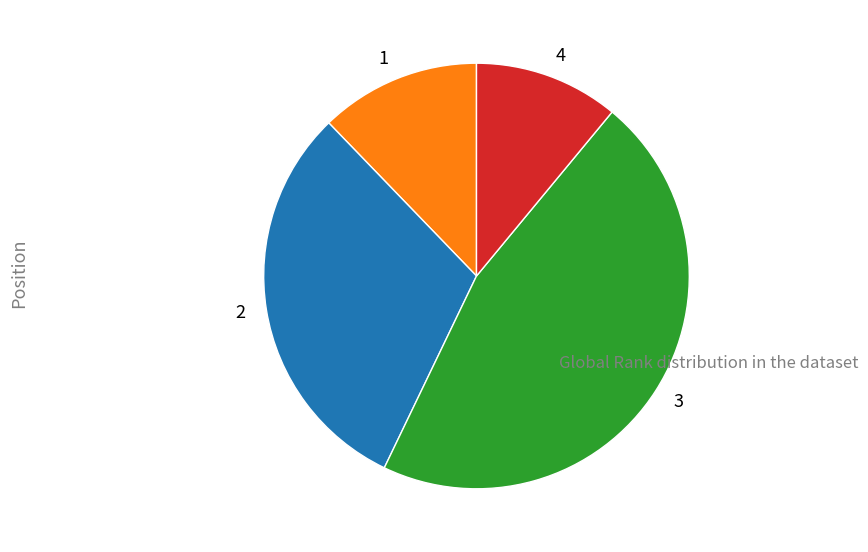

How many slices are in this pie chart?

4